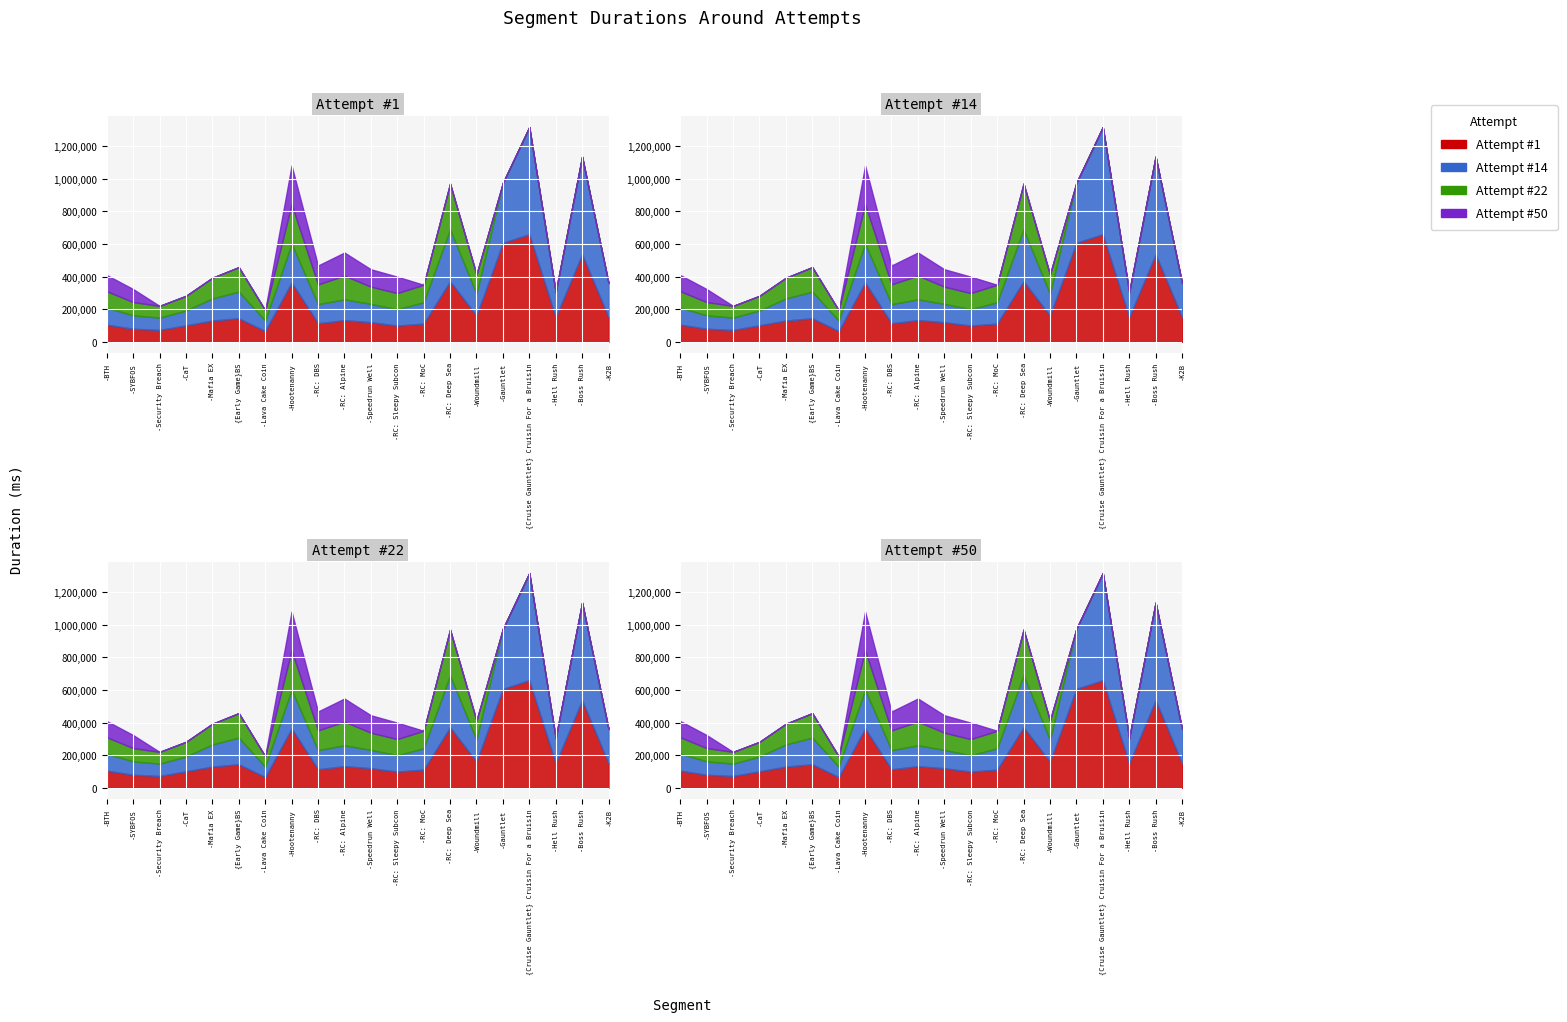

Reading left to right, transcribe all the data shown in this chart.

Attempt #1: 105187	80032	72681	101170	130276	144365	65708	364187	113643	132653	120384	99316	111757	371514	160376	607183	659824	150390	537240	151274
Attempt #14: 104508	82291	75420	90584	135625	163317	64414	237368	117058	127848	112143	100363	130493	318495	133551	367668	657165	154068	598356	209327
Attempt #22: 100267	81263	72145	90343	126994	150374	63347	241306	121297	145346	105450	99029	107414	280524	118708	0	0	0	0	0
Attempt #50: 99456	79832	0	0	0	0	0	237610	115841	141662	106971	100822	0	0	0	0	0	0	0	0